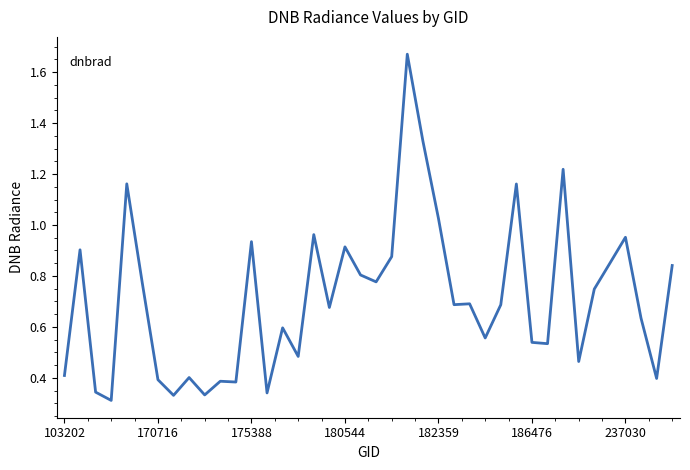

What is the difference between the maximum and minimum values?

1.4